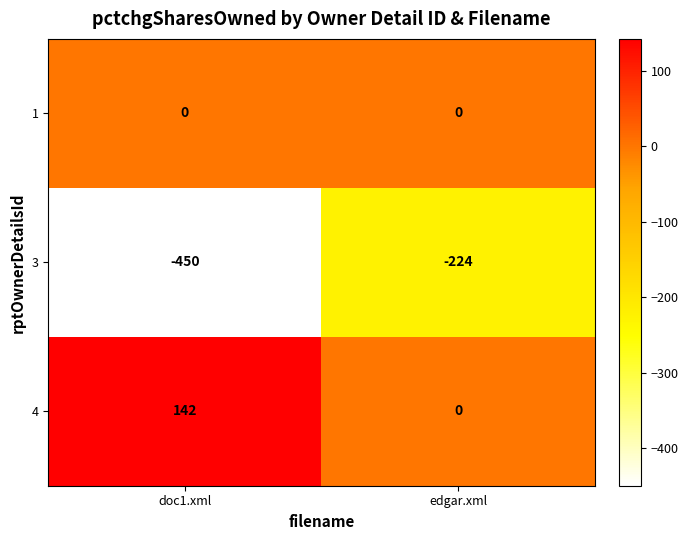

Read the 3 value at doc1.xml.

-450